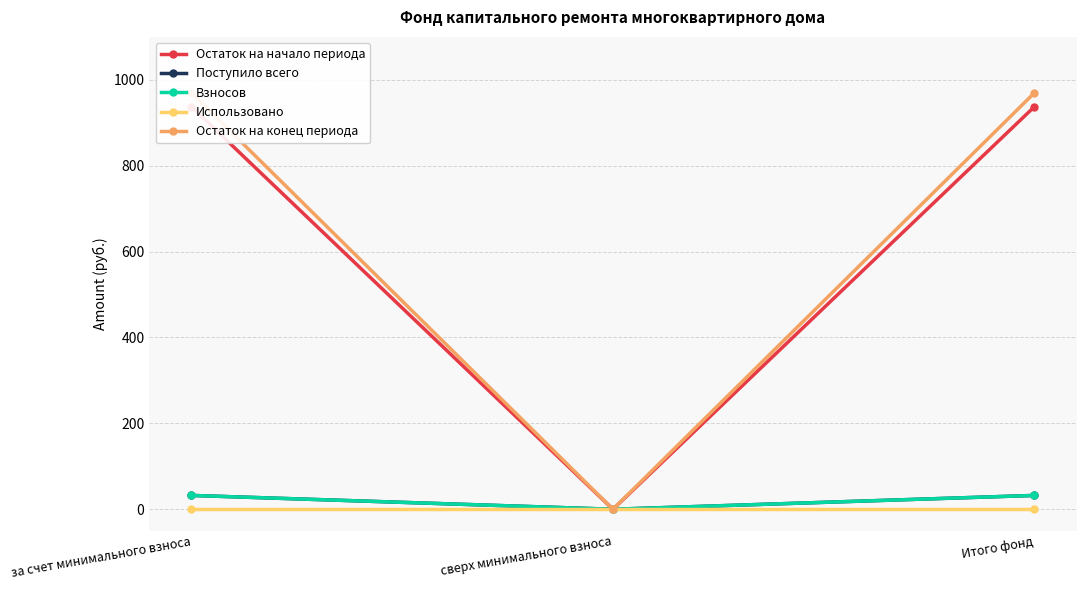

Is it true that Поступило всего equals 32.2 at Итого фонд?

True